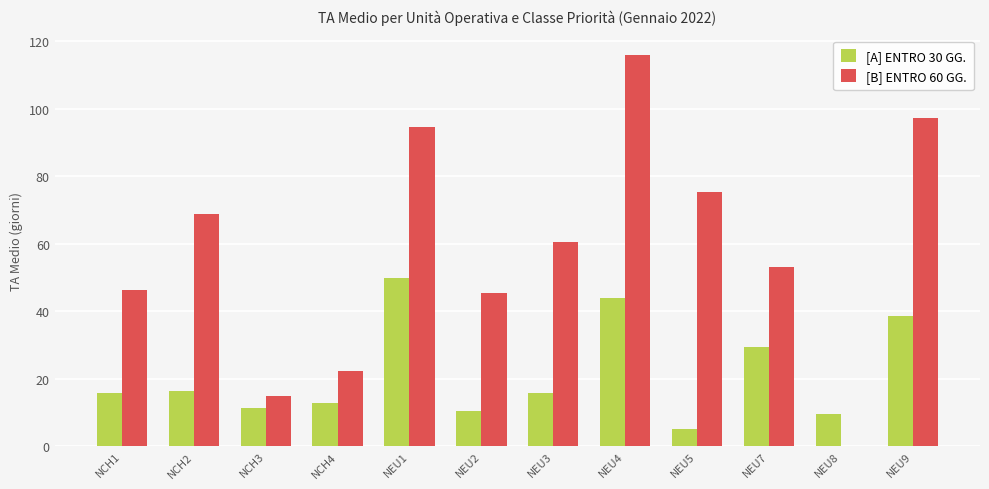

Which series changed the most between NEU4 and NEU7?

[B] ENTRO 60 GG.